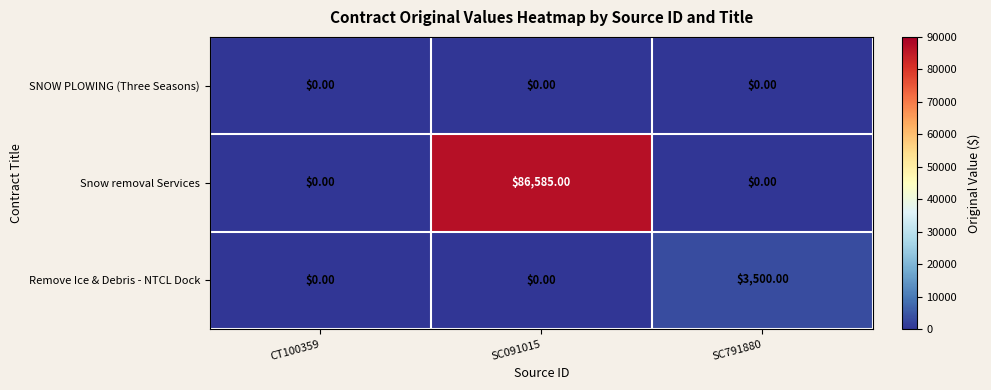

At which category is the sum across all series the highest?

SC091015